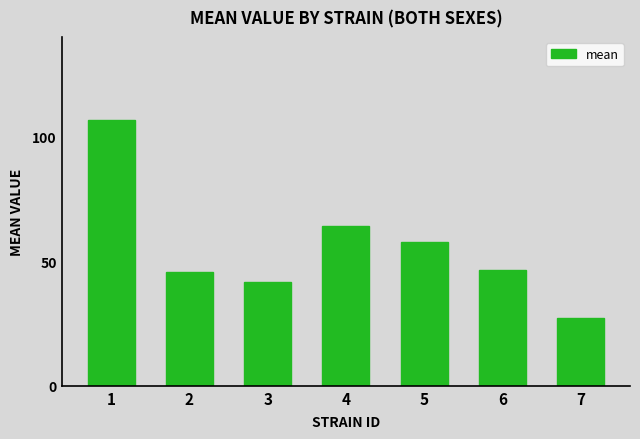

The value at 1 is 181.0. True or false?

False